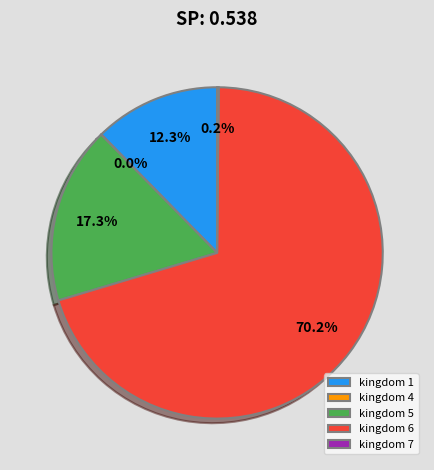

What is the largest slice in the pie chart?

kingdom 6